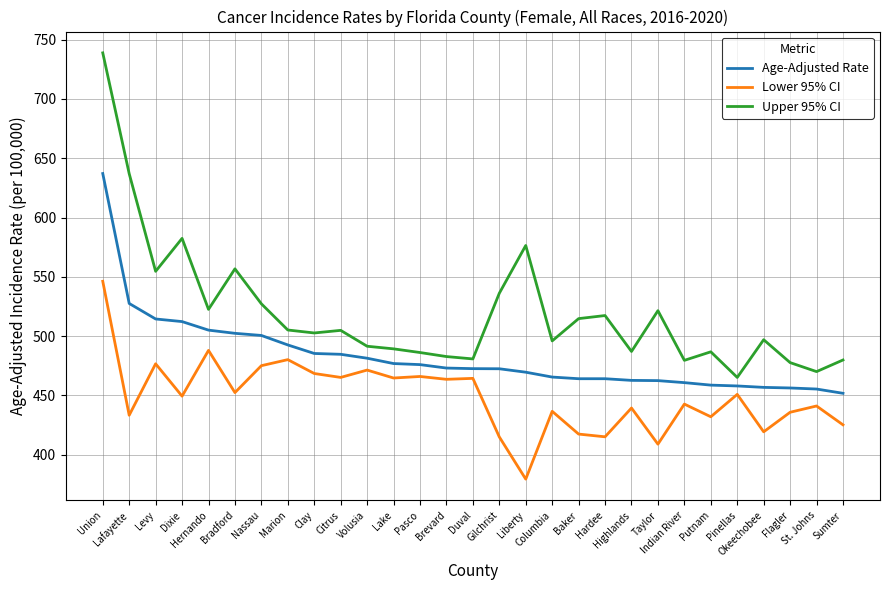

True or false: Age-Adjusted Rate has a value of 804.6 at Flagler.

False